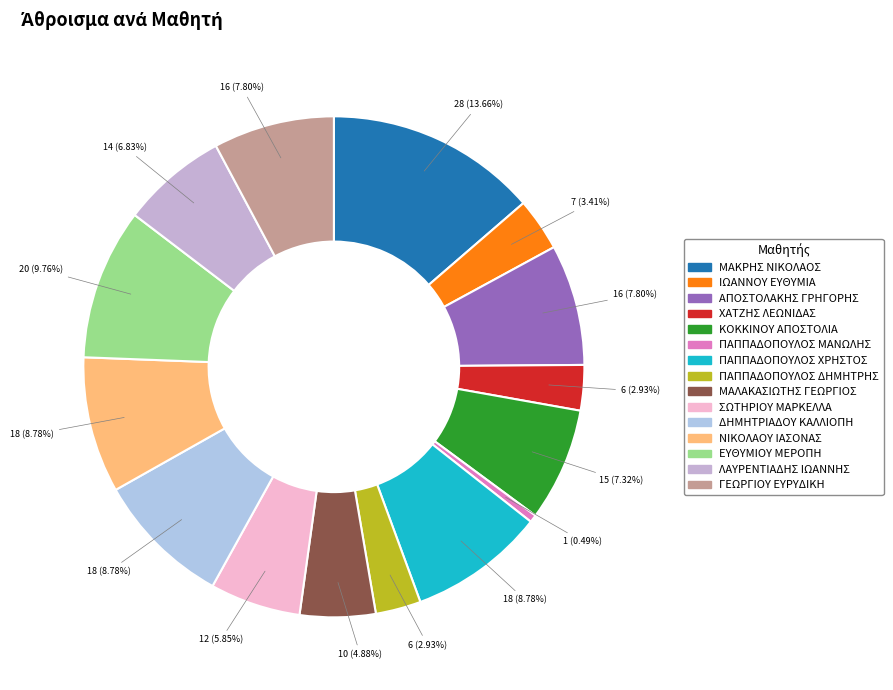

What is the change in value from ΙΩΑΝΝΟΥ ΕΥΘΥΜΙΑ to ΠΑΠΠΑΔΟΠΟΥΛΟΣ ΔΗΜΗΤΡΗΣ?

-1